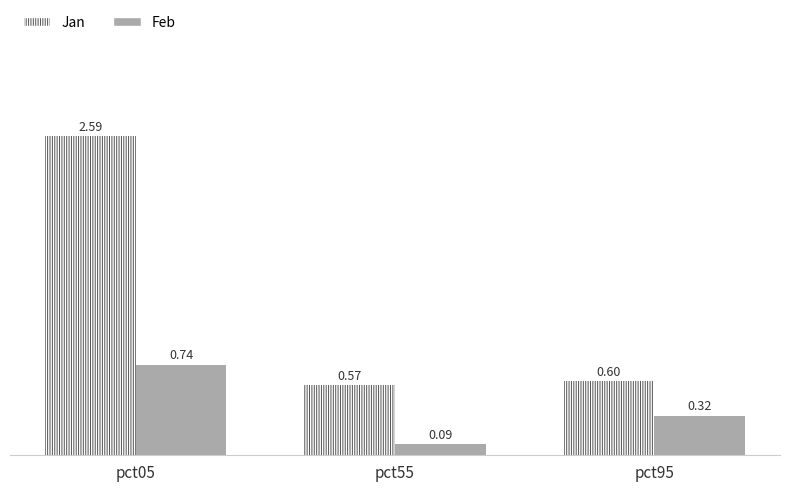

What is the average value of the Feb series?

0.4